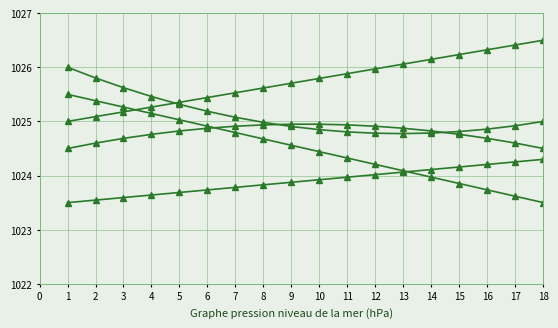

Which has a higher value, 12 or 8?

12